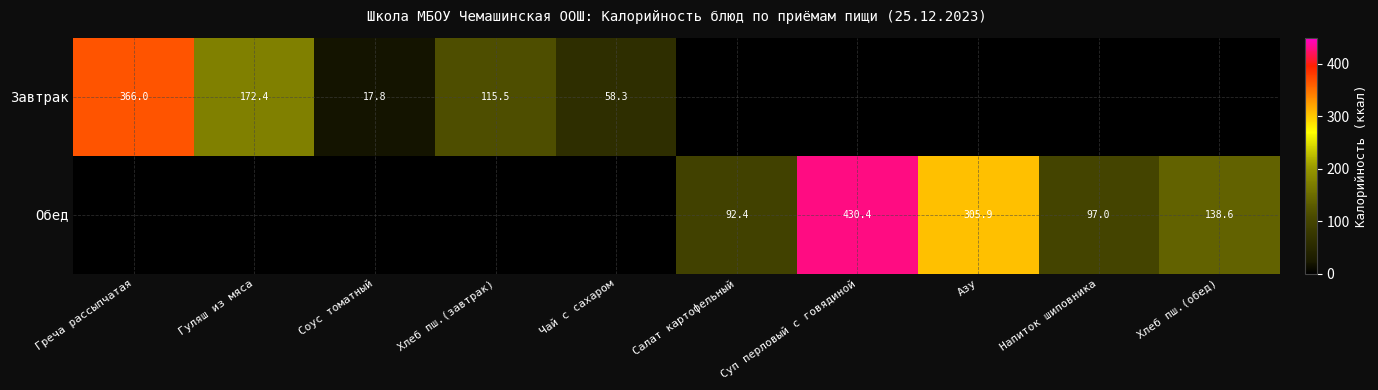

True or false: Завтрак has a value of 144.6 at Греча рассыпчатая.

False